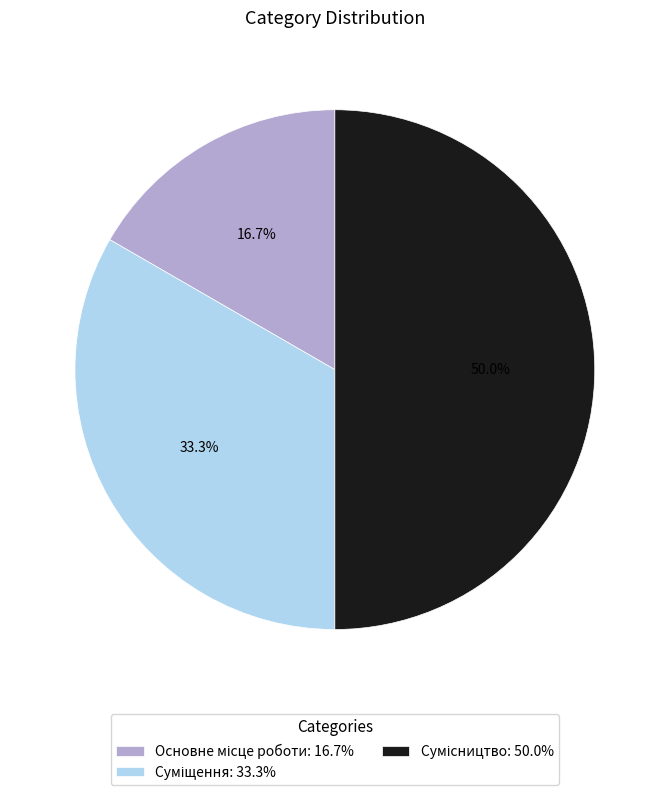

Does Основне місце роботи represent more than half of the total?

No